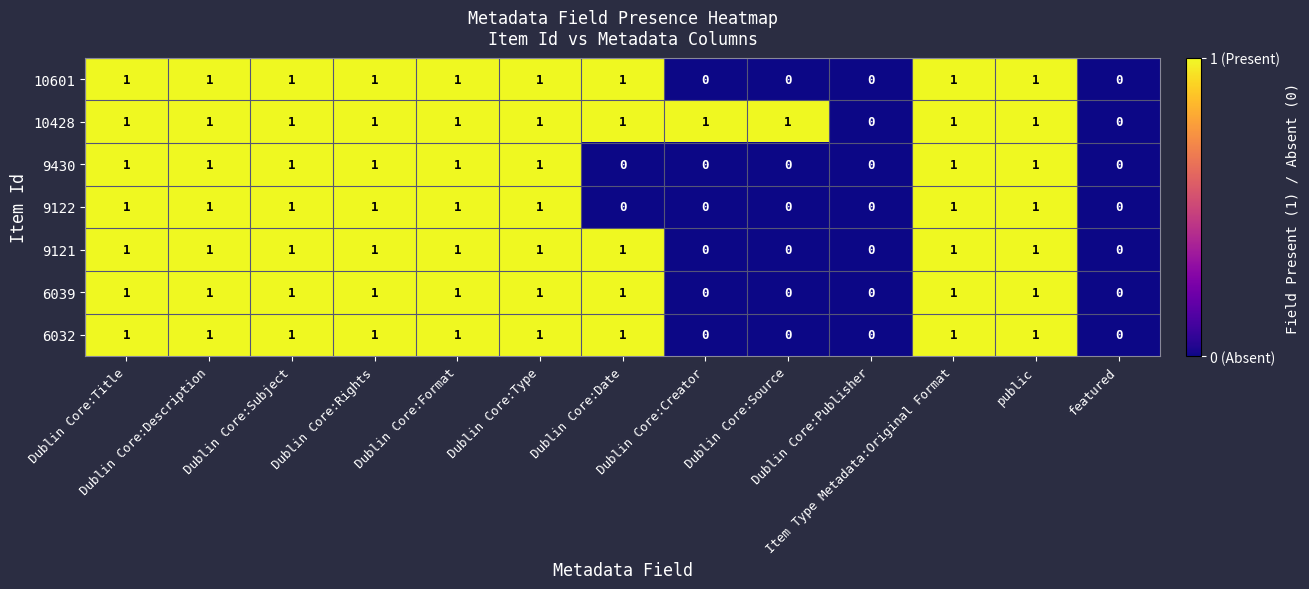

Count the 6032 values in the range 0 to 1.

13